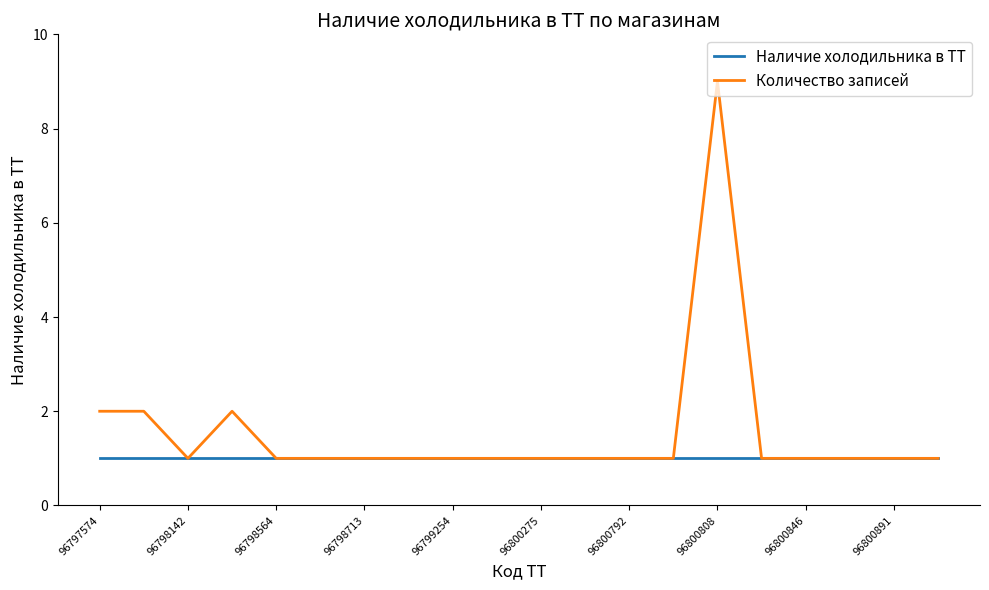

List the series in order of their peak value, highest first.

Количество записей, Наличие холодильника в ТТ